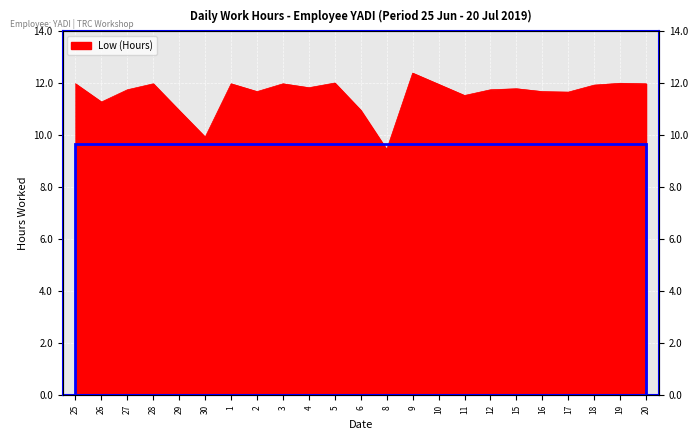

What position from the right is 10?

9